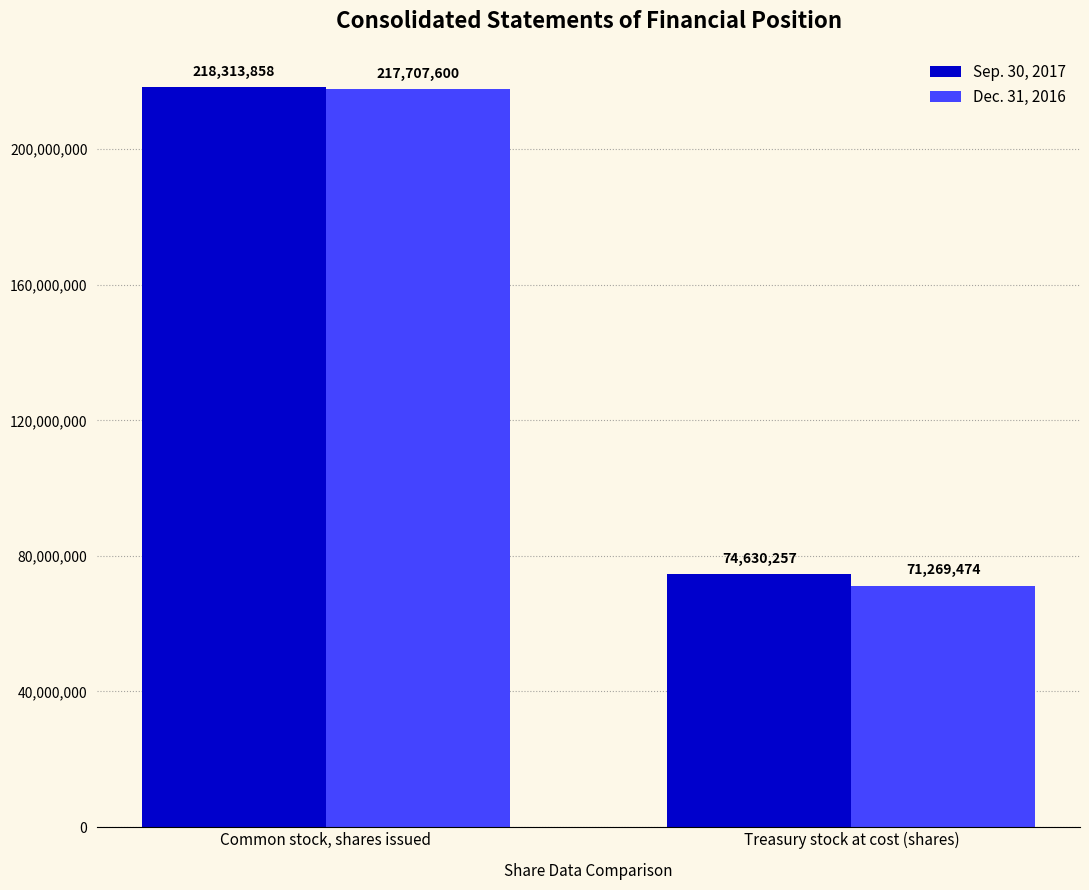

What is the spread (max minus min) of values at Common stock, shares issued?

606258